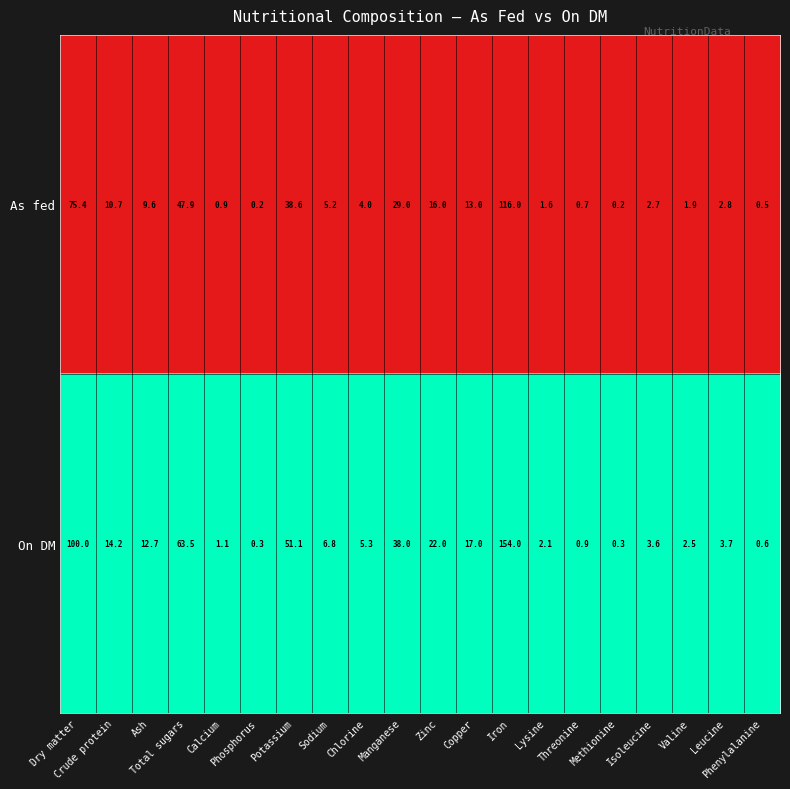

What is the average value of the As fed series?

18.8